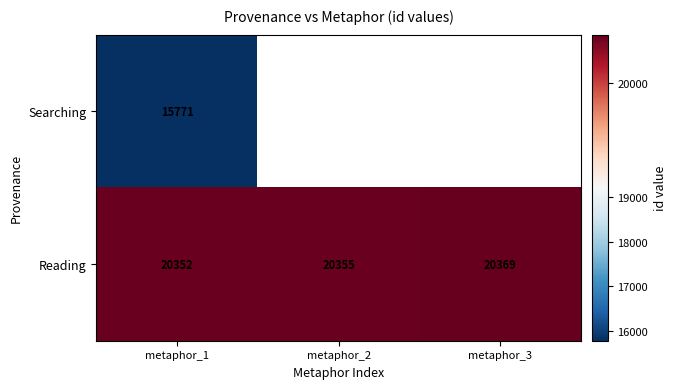

Is it true that Searching equals 6316 at metaphor_1?

False